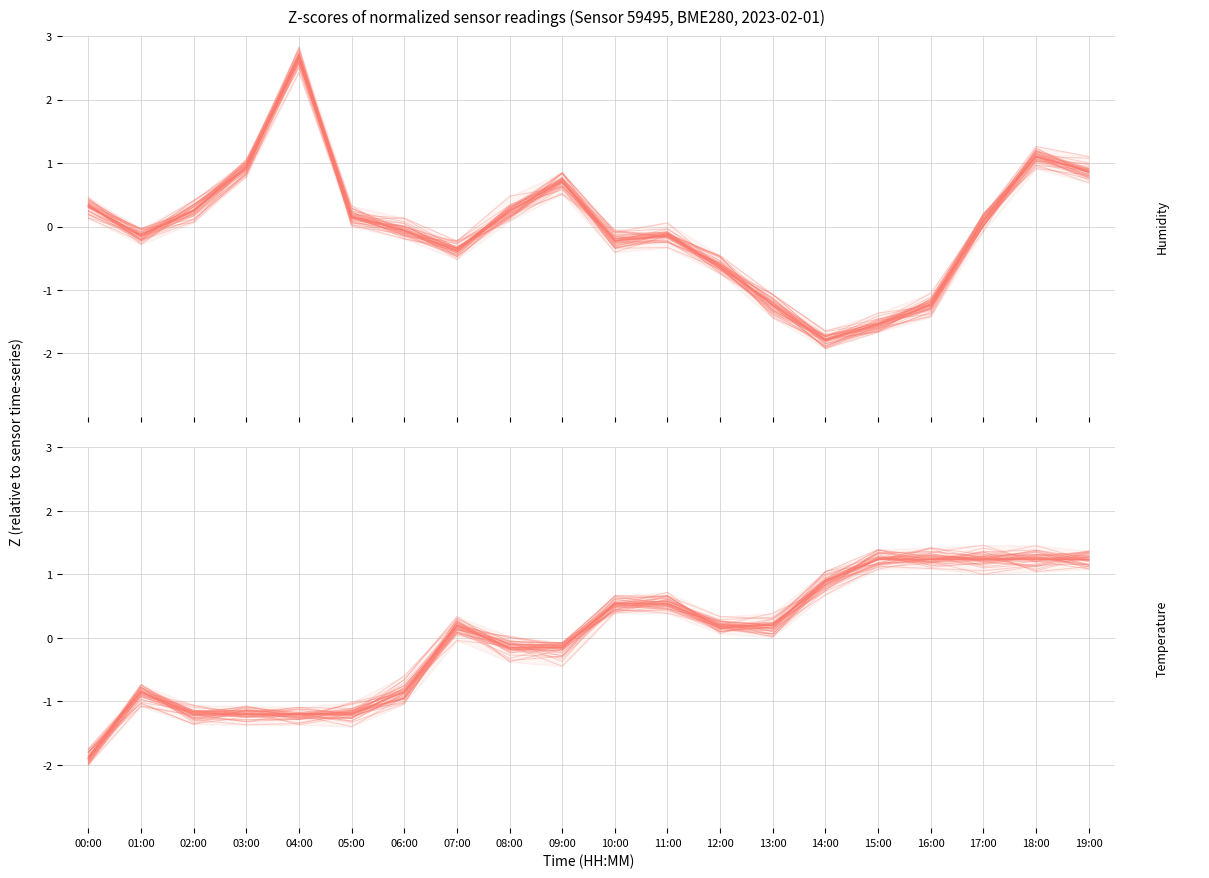

Reading left to right, transcribe all the data shown in this chart.

Humidity: 0.3	-0.2	0.3	1.0	2.5	0.1	-0.1	-0.4	0.2	0.6	-0.2	-0.1	-0.6	-1.1	-1.7	-1.6	-1.2	0.0	1.2	0.9
Humidity mean: 0.3	-0.1	0.2	0.9	2.7	0.2	-0.1	-0.4	0.2	0.7	-0.2	-0.1	-0.6	-1.2	-1.8	-1.5	-1.2	0.1	1.1	0.9
Temperature: -2.0	-0.9	-1.2	-1.2	-1.1	-1.1	-0.9	0.1	-0.2	-0.1	0.5	0.5	0.2	0.2	0.8	1.3	1.2	1.3	1.3	1.1
Temperature mean: -1.9	-0.9	-1.2	-1.2	-1.2	-1.2	-0.9	0.2	-0.2	-0.2	0.5	0.5	0.2	0.2	0.9	1.2	1.2	1.2	1.2	1.2